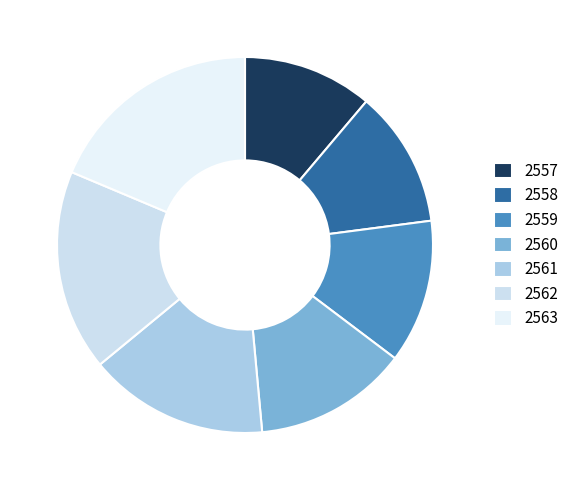

Which has a higher value, 2560 or 2559?

2560